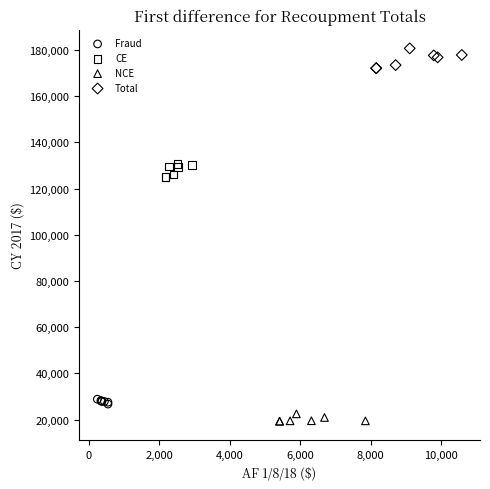

What are all the series names shown in the legend?

Fraud, CE, NCE, Total